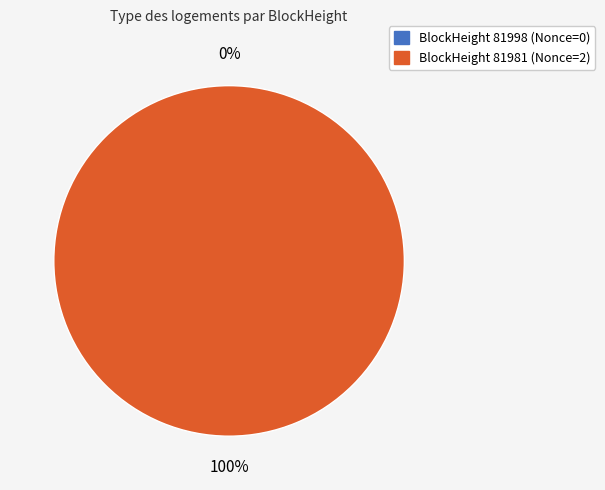

Does 81998 account for over 50% of the chart?

No